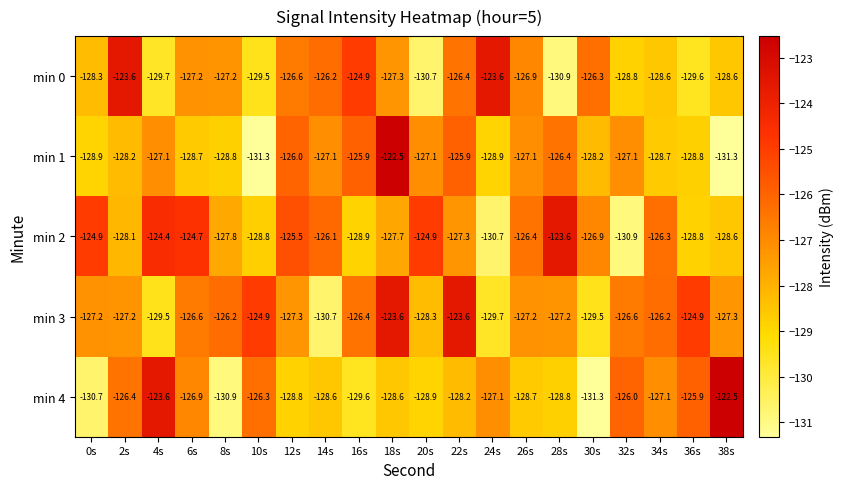

Which category has the highest value in the min 4 series?

38s